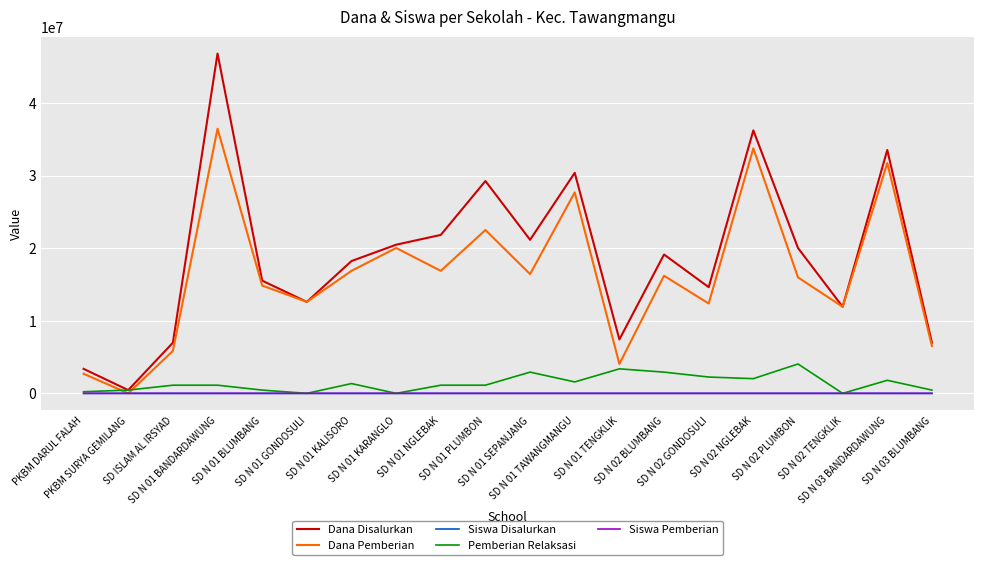

Is this an area chart (filled region under the line)?

No